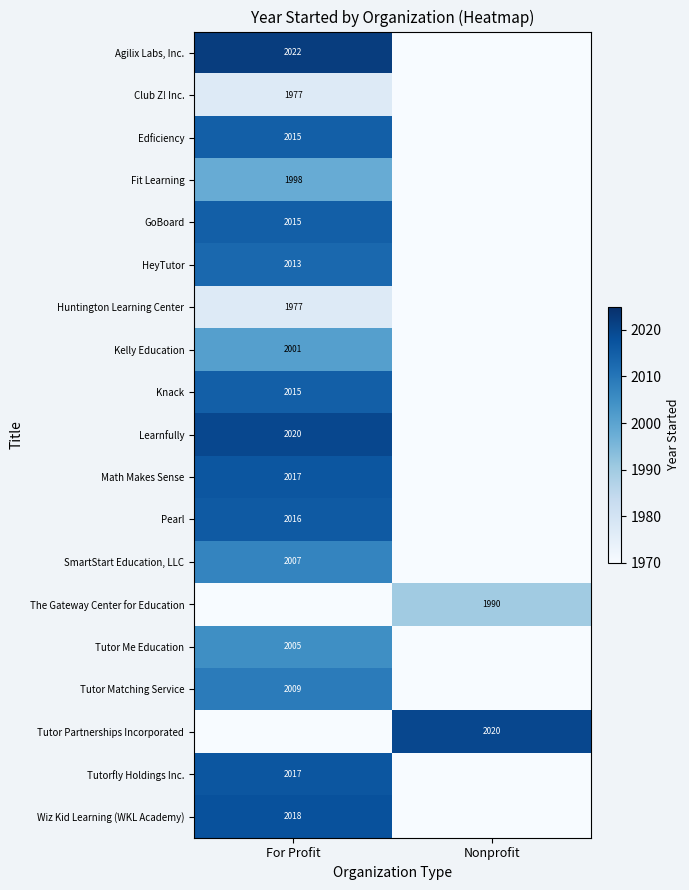

The value of GoBoard at For Profit is 2015. True or false?

True